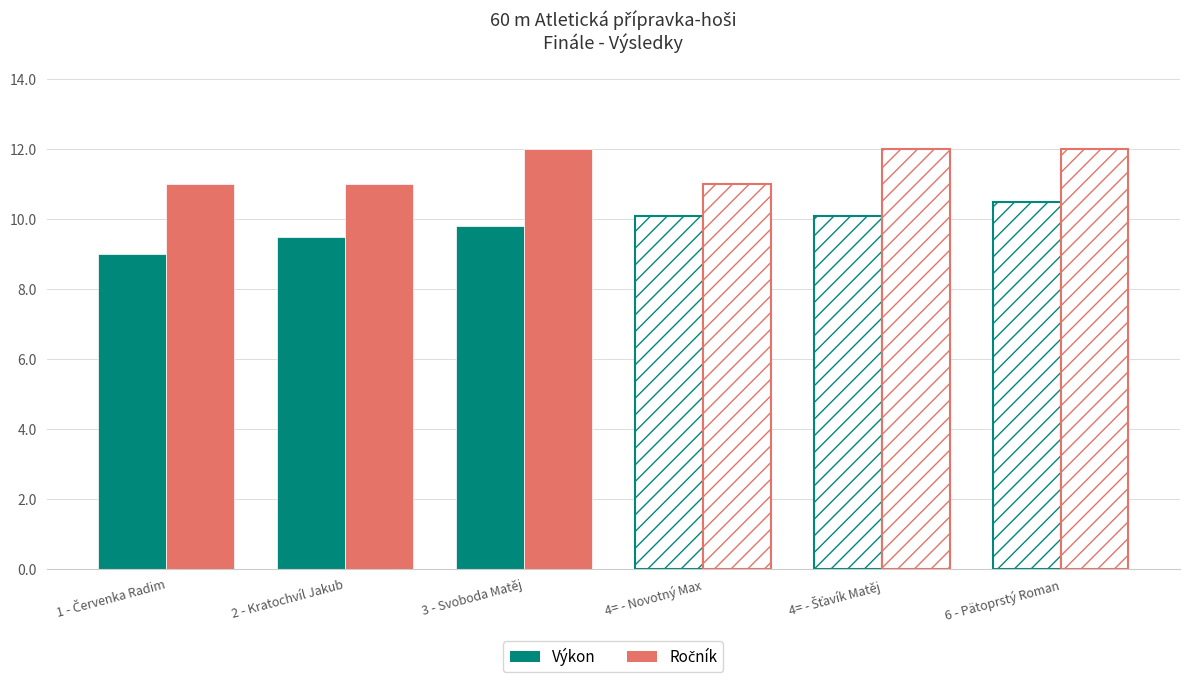

How many data points does each series have?

6